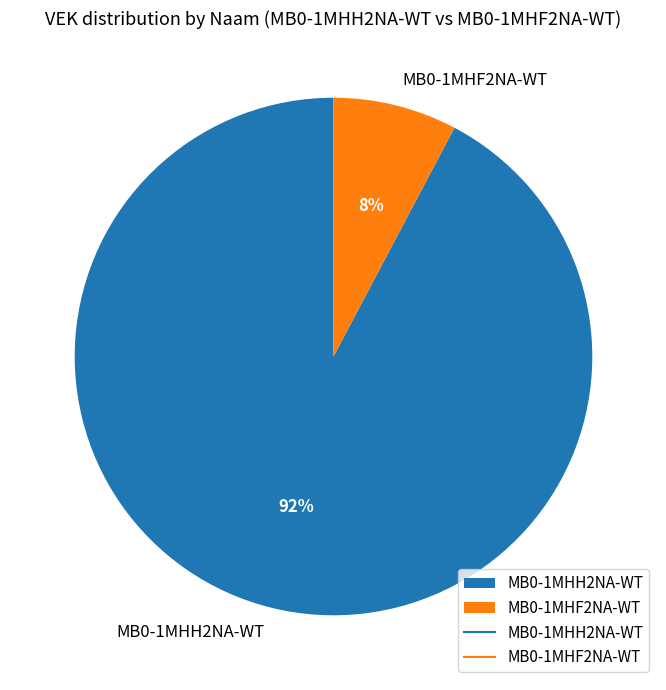

To the nearest percent, what is the combined percentage of MB0-1MHF2NA-WT and MB0-1MHH2NA-WT?

100%